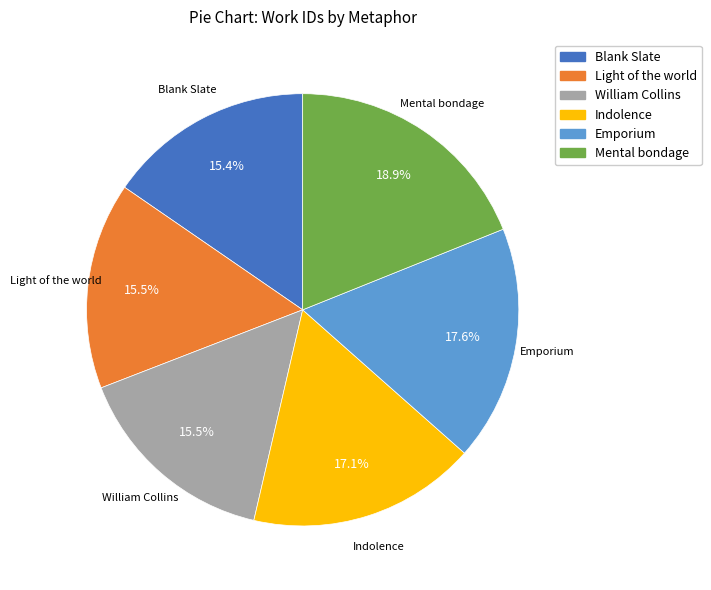

Which category has the biggest portion of the pie?

Mental bondage